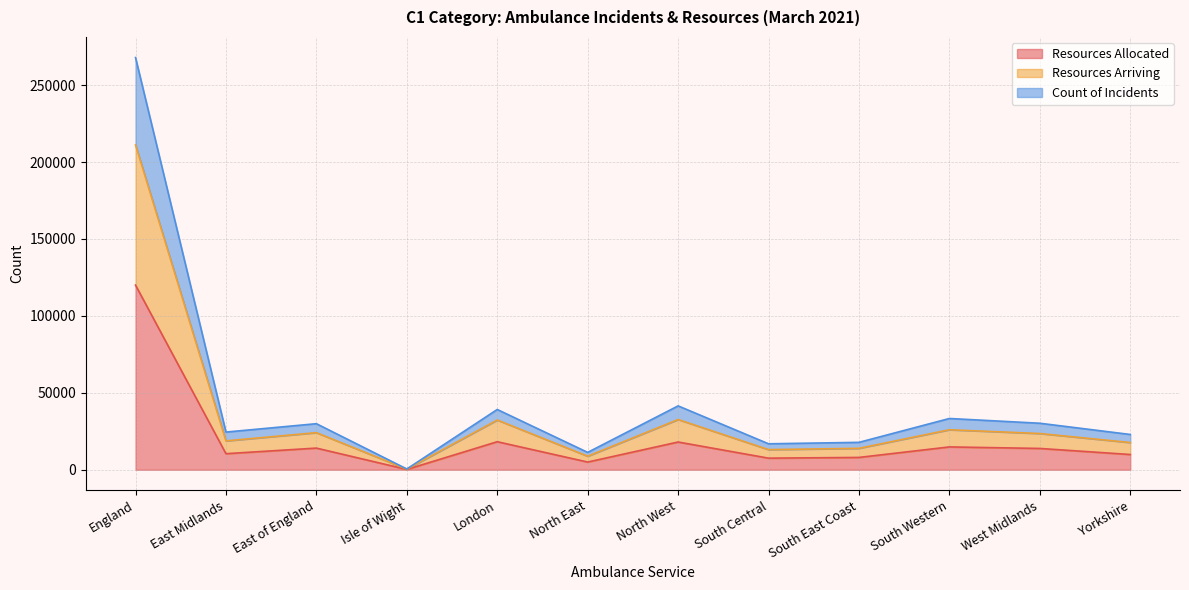

Is it true that Count of Incidents equals 267878 at England?

True